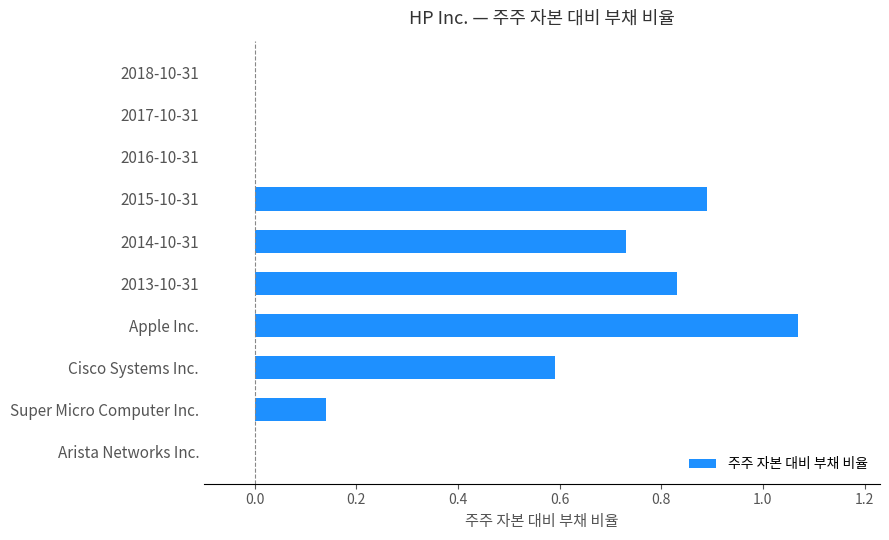

How many data points does each series have?

10